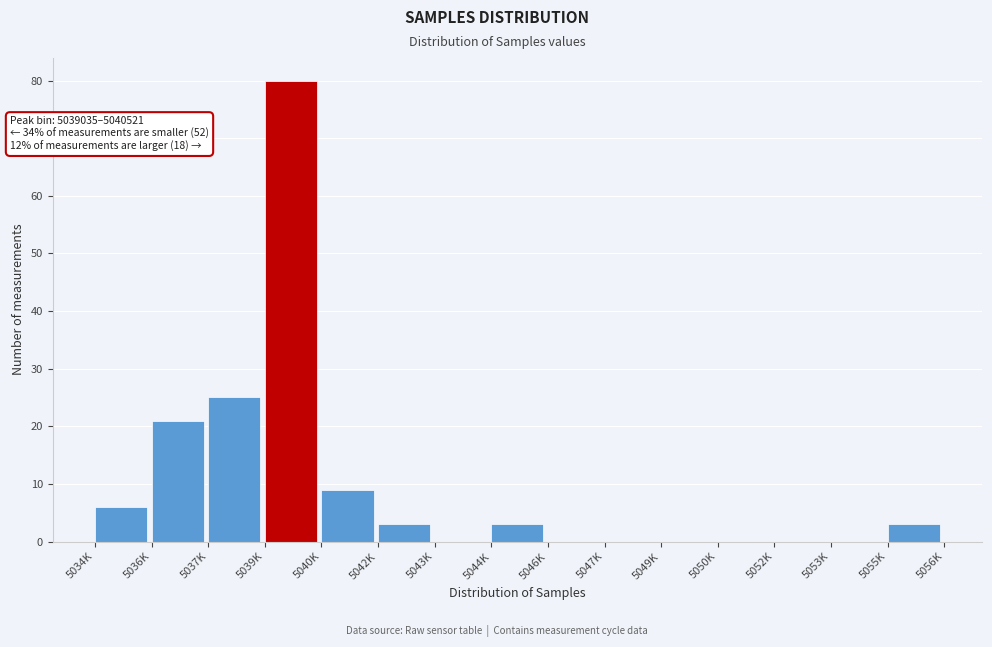

Reading left to right, transcribe all the data shown in this chart.

5034K=6	5036K=21	5037K=25	5039K=80	5040K=9	5042K=3	5043K=0	5044K=3	5046K=0	5047K=0	5049K=0	5050K=0	5052K=0	5053K=0	5055K=3